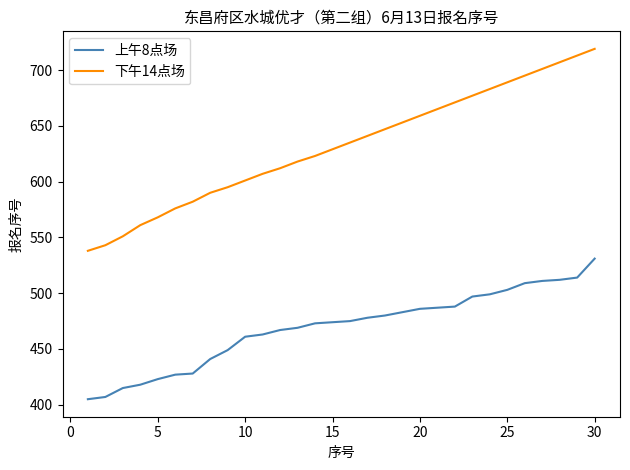

What is the lowest value of the 上午8点场 series?

405